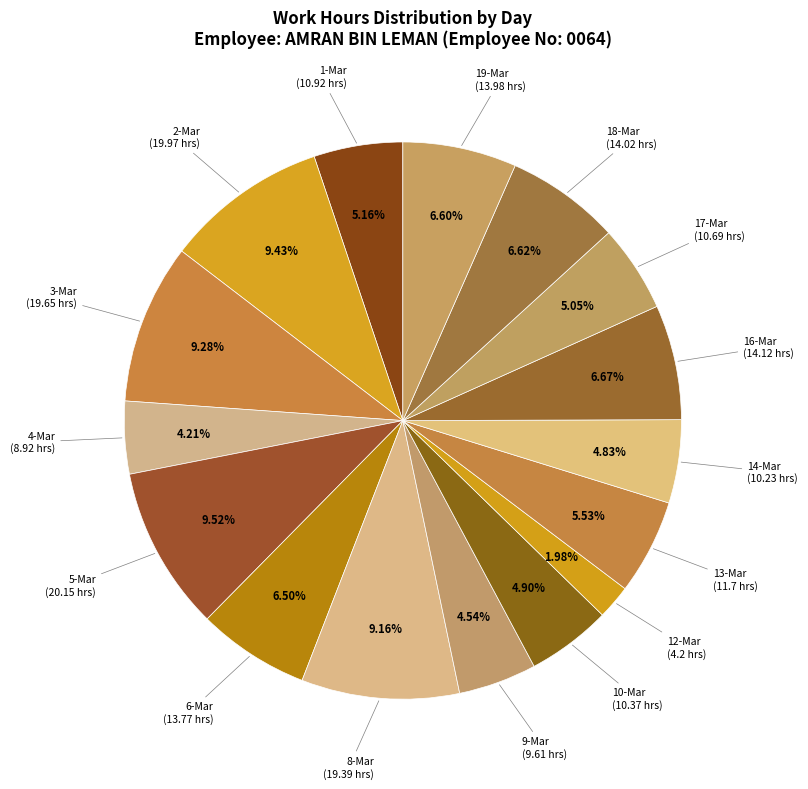

Count the number of slices in the pie.

16